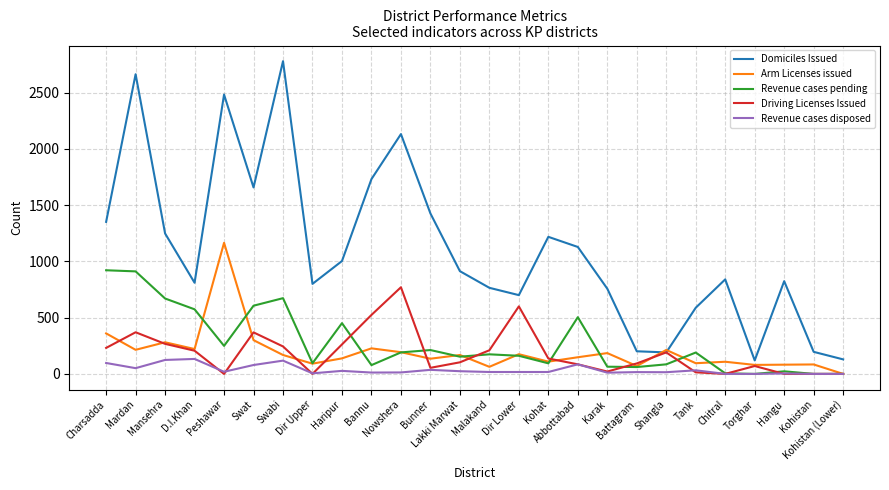

What are all the series names shown in the legend?

Domiciles Issued, Arm Licenses issued, Revenue cases pending, Driving Licenses Issued, Revenue cases disposed